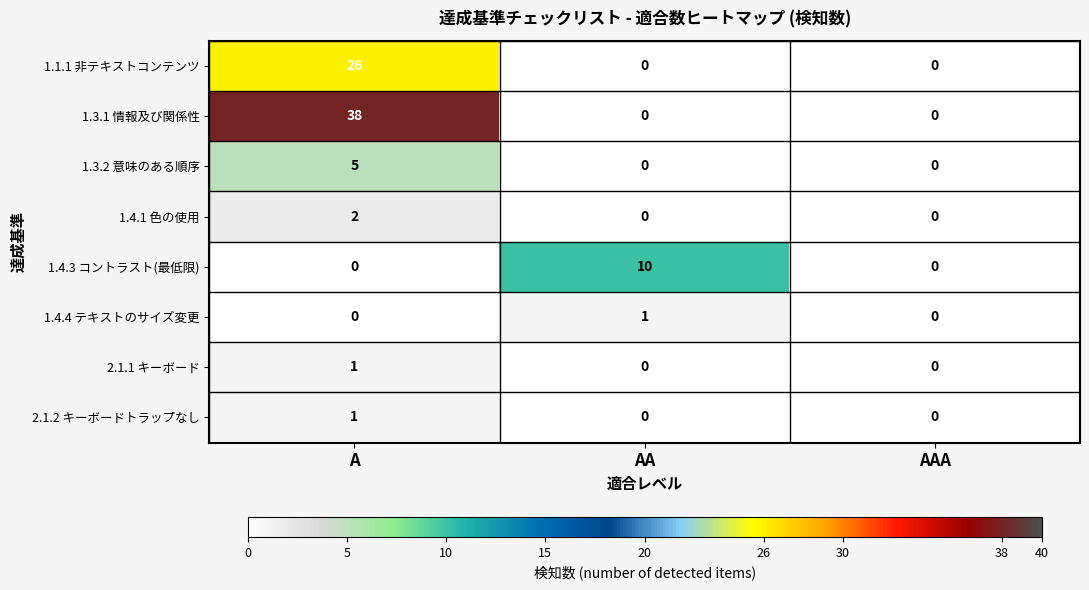

Which series has the largest total across all categories?

1.3.1 情報及び関係性